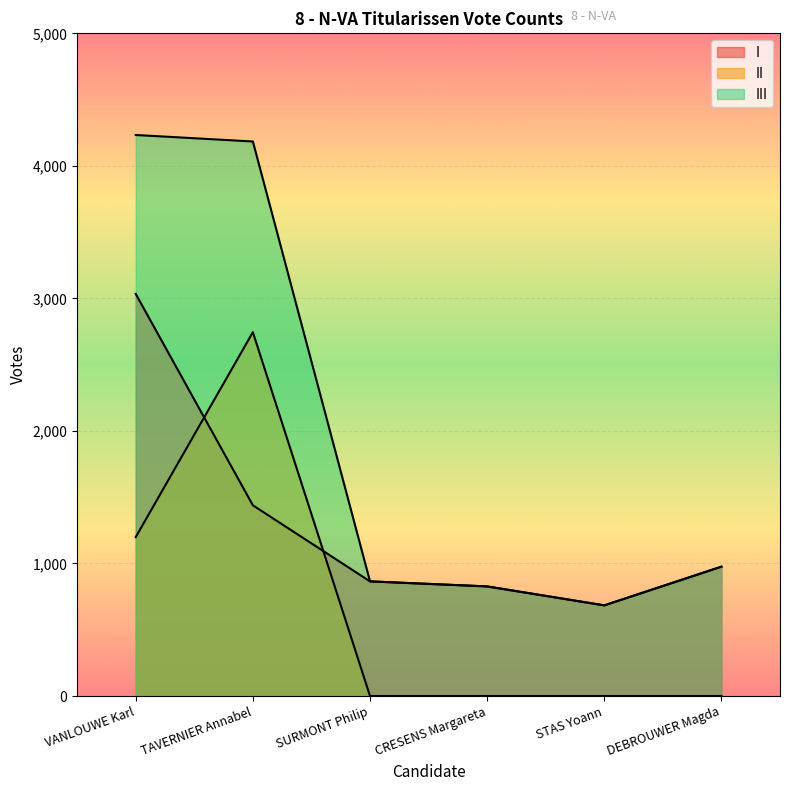

True or false: I and III intersect in this chart.

False